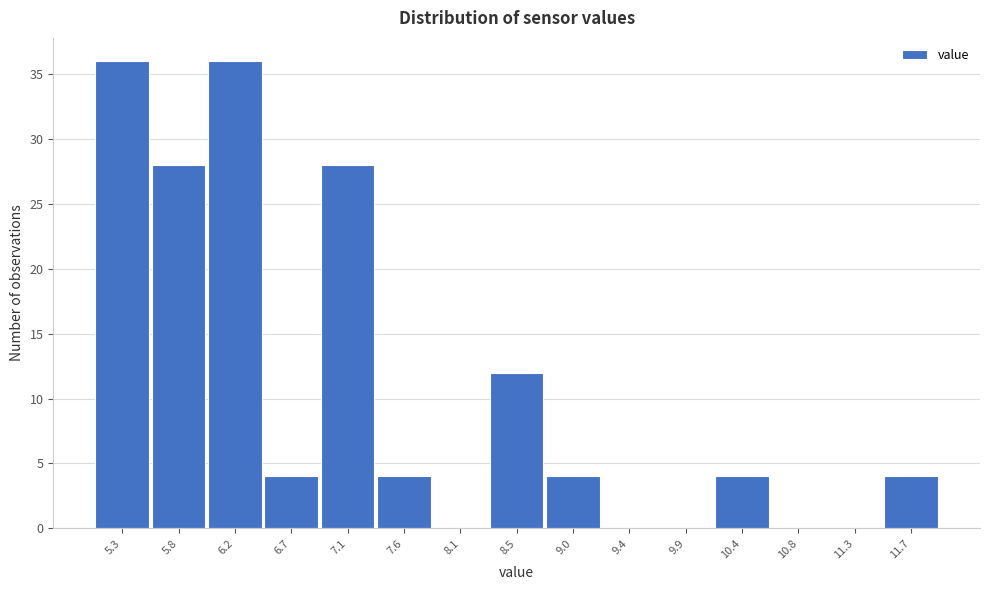

Reading left to right, extract all data points from this chart.

5.3=36	5.8=28	6.2=36	6.7=4	7.1=28	7.6=4	8.1=0	8.5=12	9.0=4	9.4=0	9.9=0	10.4=4	10.8=0	11.3=0	11.7=4